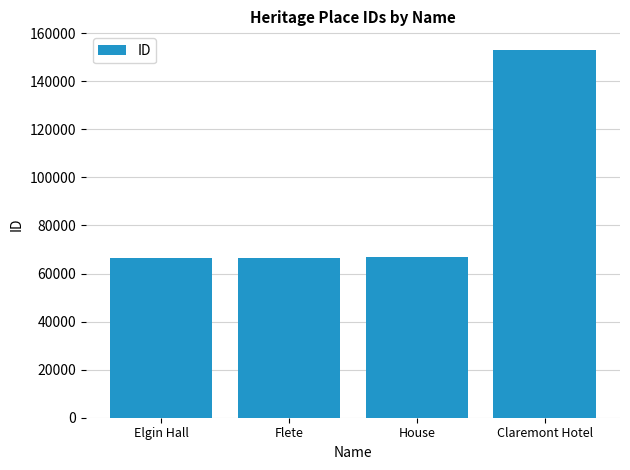

What is the difference between the maximum and minimum values?

86584